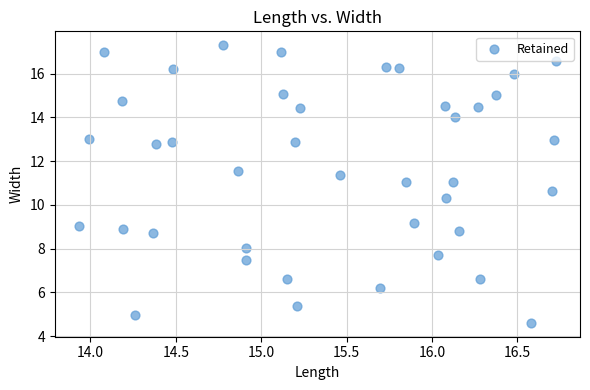

What Y value in the scatter plot is closest to 10?

10.3